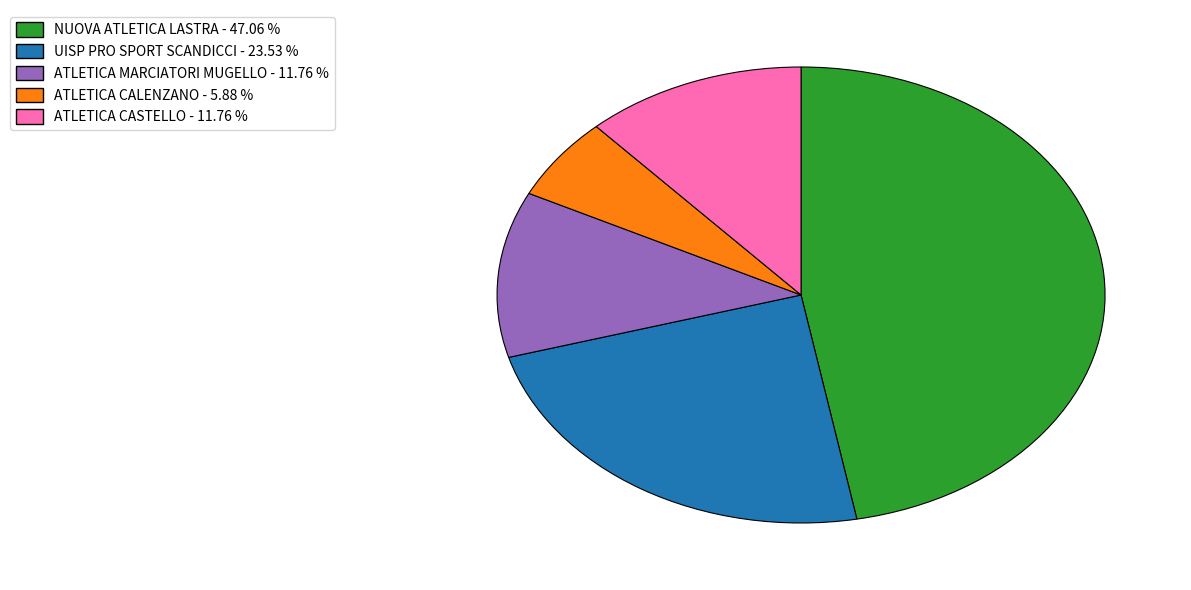

Count the number of slices in the pie.

5